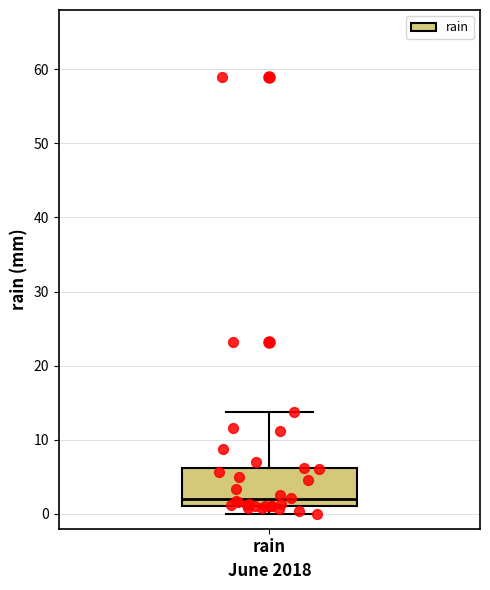

Transcribe this box plot: give where the median line is, the range the box spans, and where the two whiskers end, as read against the y-axis. The values are not printed on the chart, so give them approximately, as read against the axis.

median 2, box 1 to 6, whiskers 0 to 14